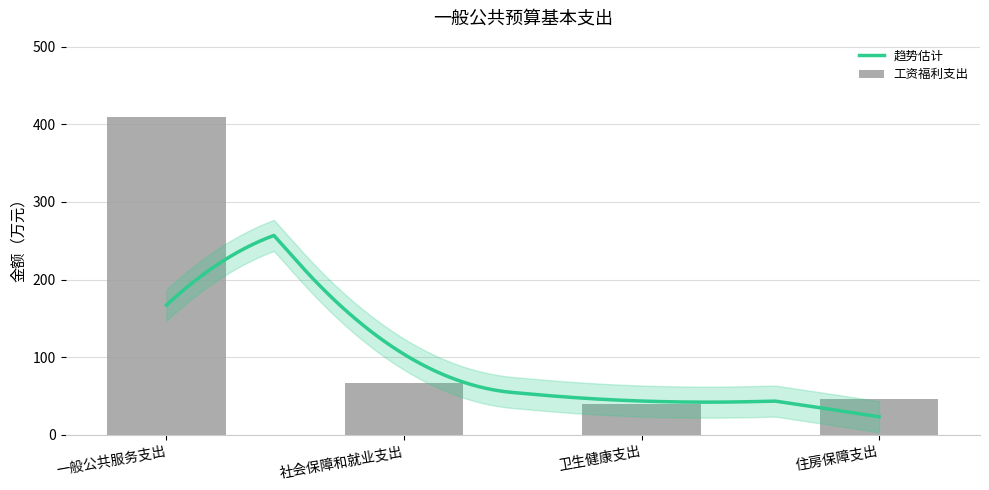

Approximately how many times larger is the value at 一般公共服务支出 compared to 卫生健康支出?

10.3